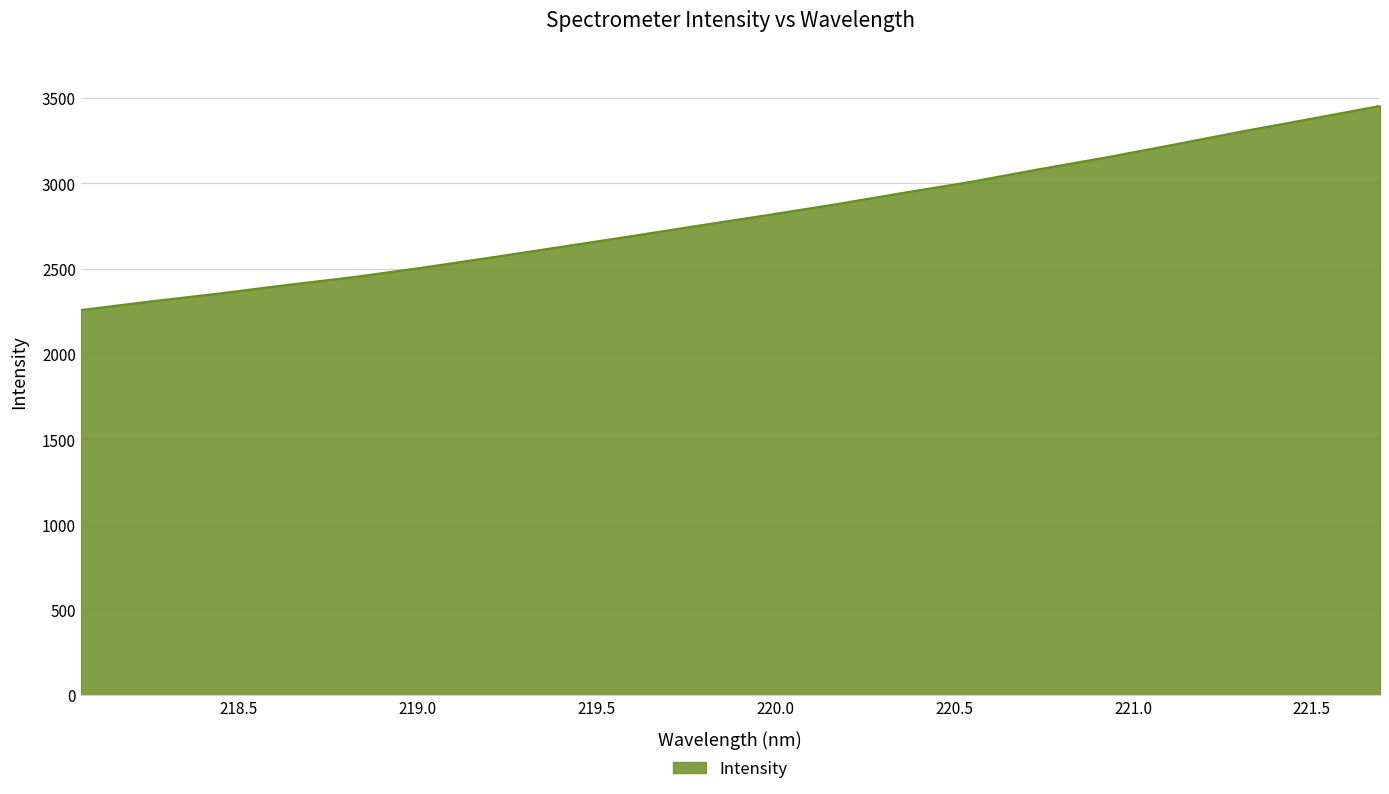

What is the difference between the maximum and minimum values?

1196.4